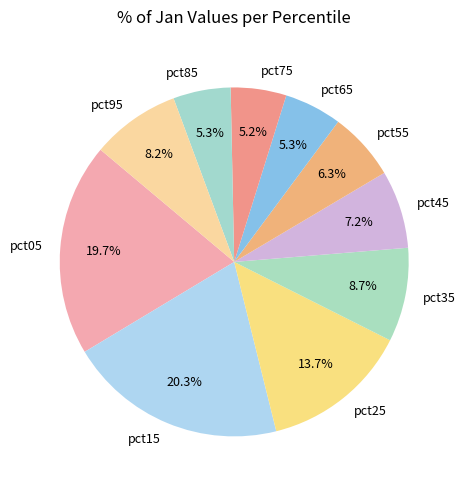

How many slices are in this pie chart?

10